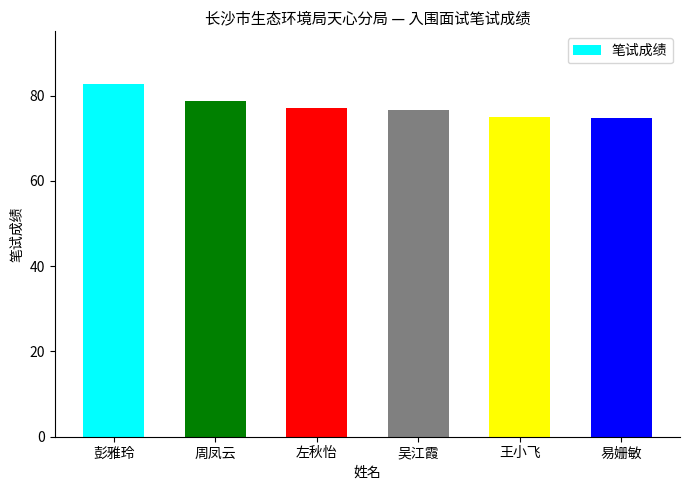

Approximately how many times larger is the value at 易姗敏 compared to 王小飞?

1.0